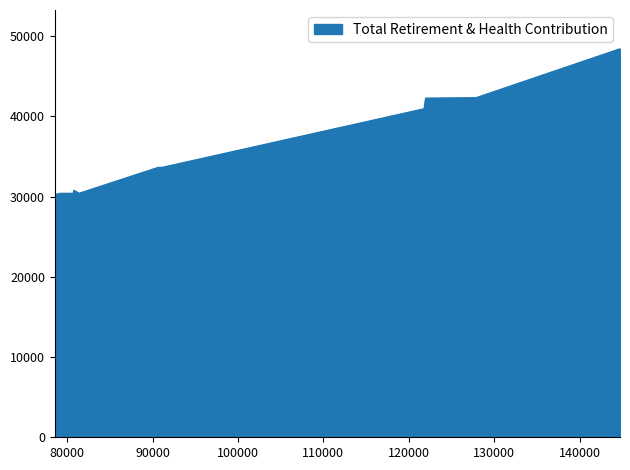

Does the chart have visible grid lines?

No